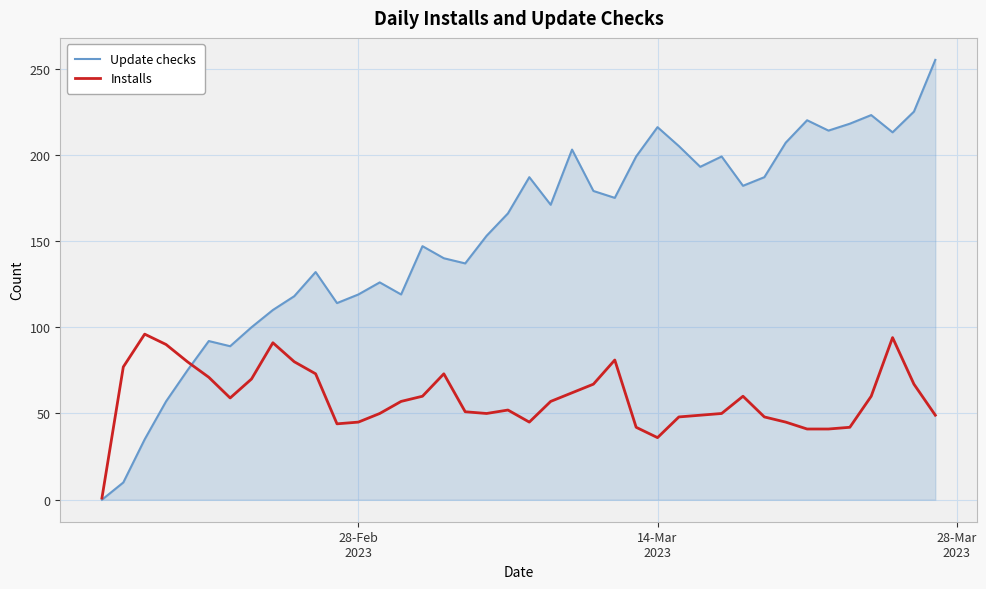

Rank the series by their average value, from highest to lowest.

Update checks, Installs